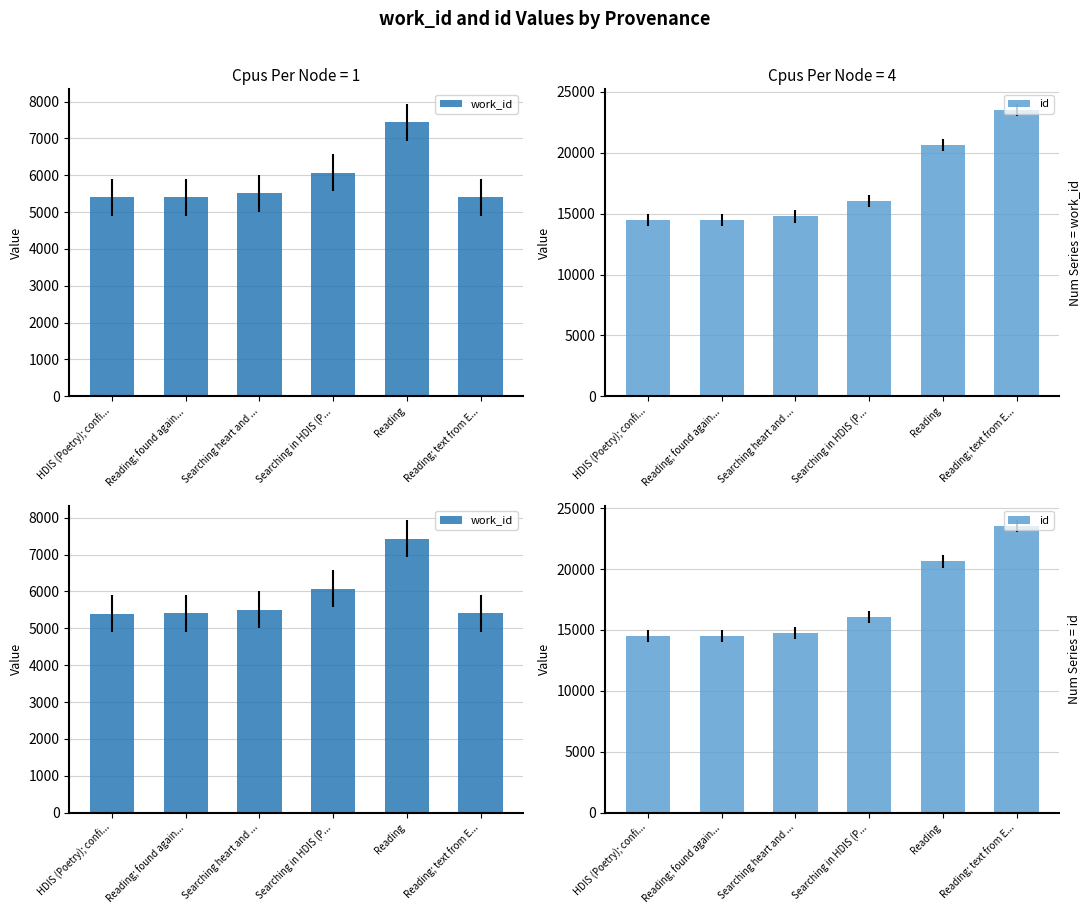

What is the difference between the maximum and second lowest values in the id series?

9012.0